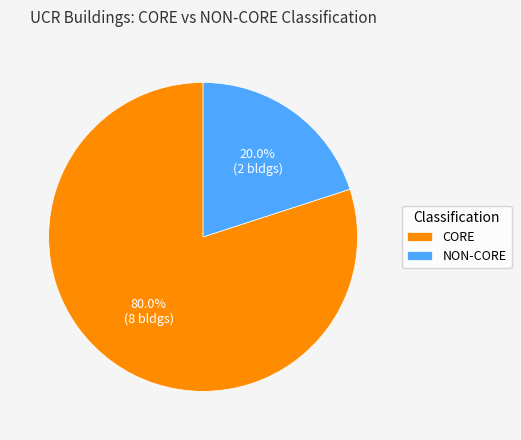

Count the number of slices in the pie.

2